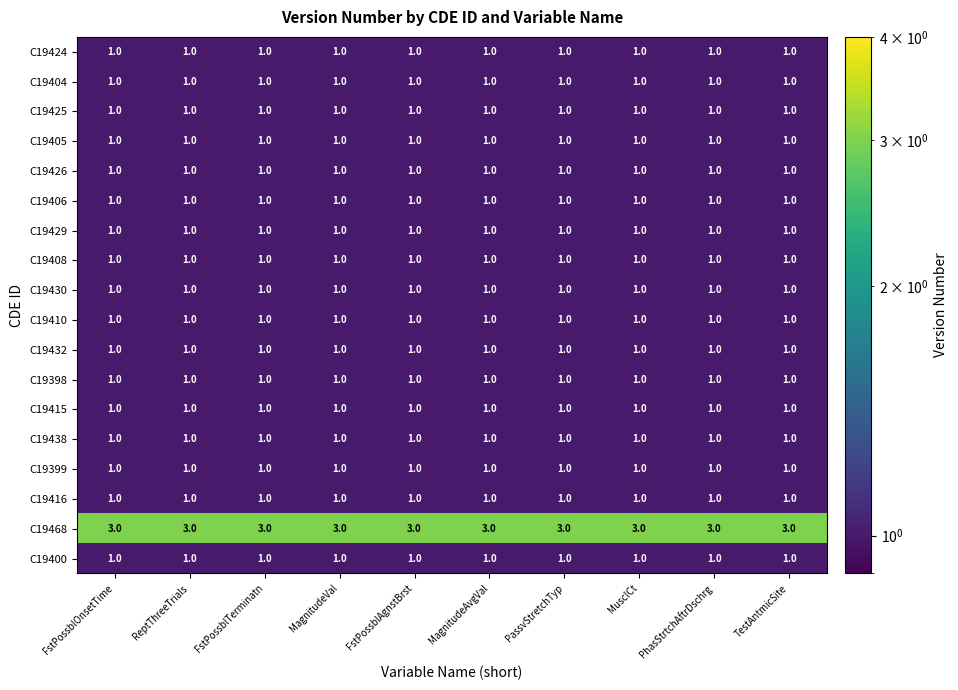

At how many categories does at least one series exceed 1?

10